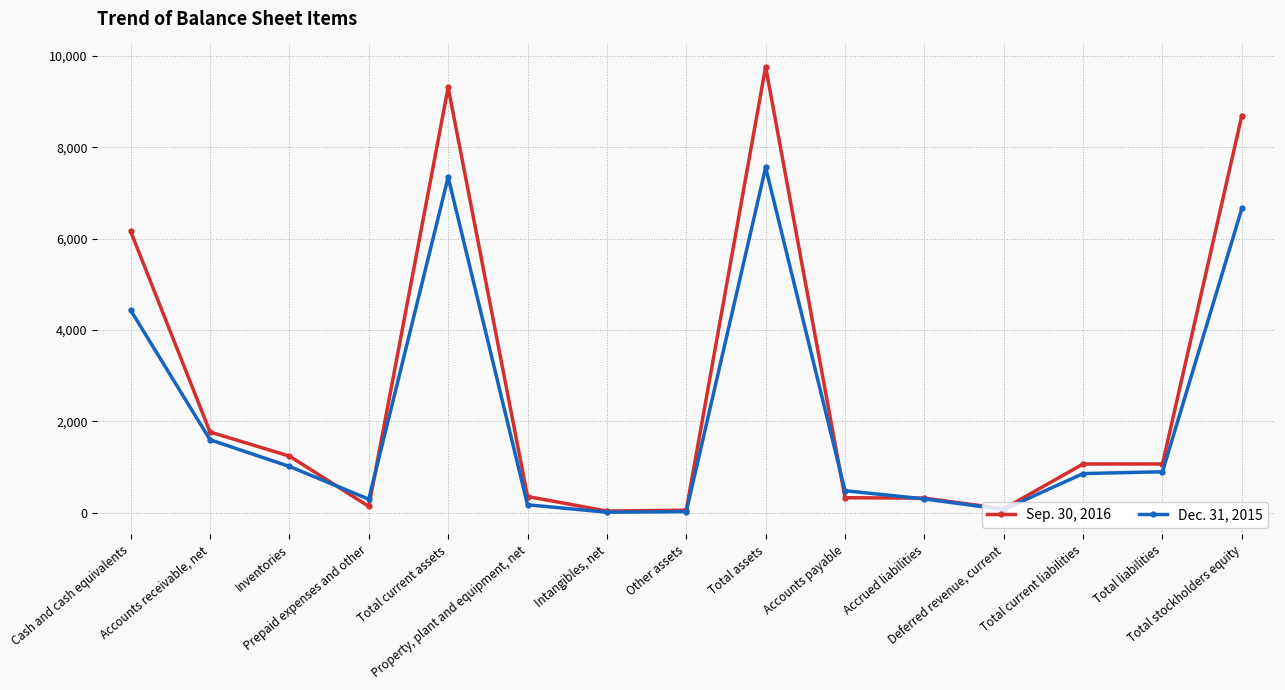

What is the difference between the maximum and second lowest values in the Dec. 31, 2015 series?

7536